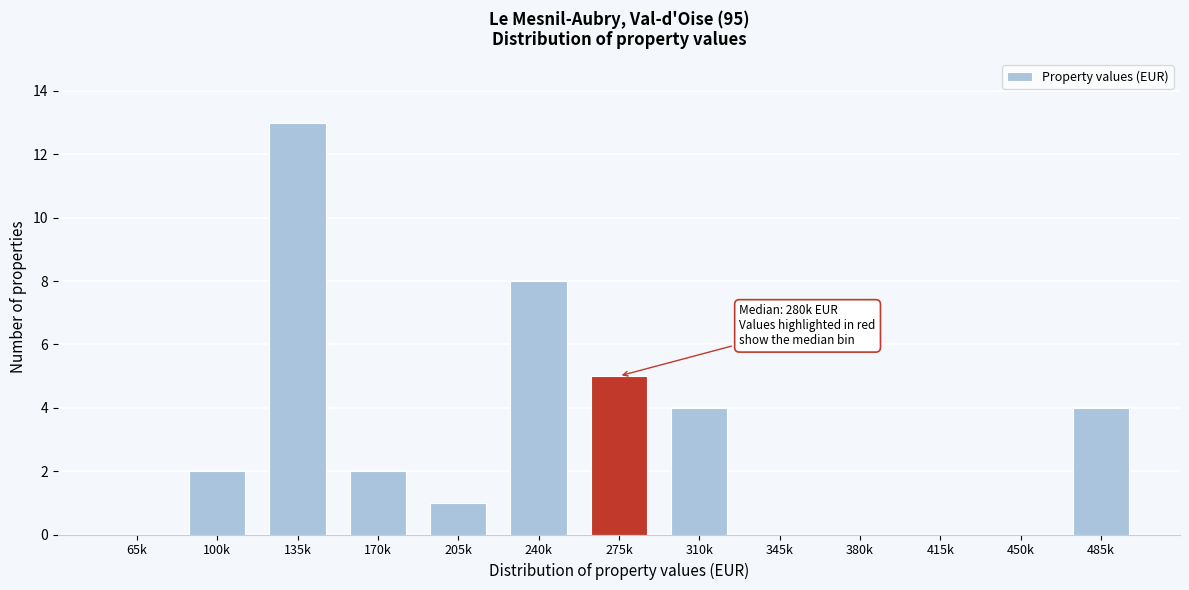

Reading right to left, transcribe all the data shown in this chart.

485k=4	450k=0	415k=0	380k=0	345k=0	310k=4	275k=5	240k=8	205k=1	170k=2	135k=13	100k=2	65k=0